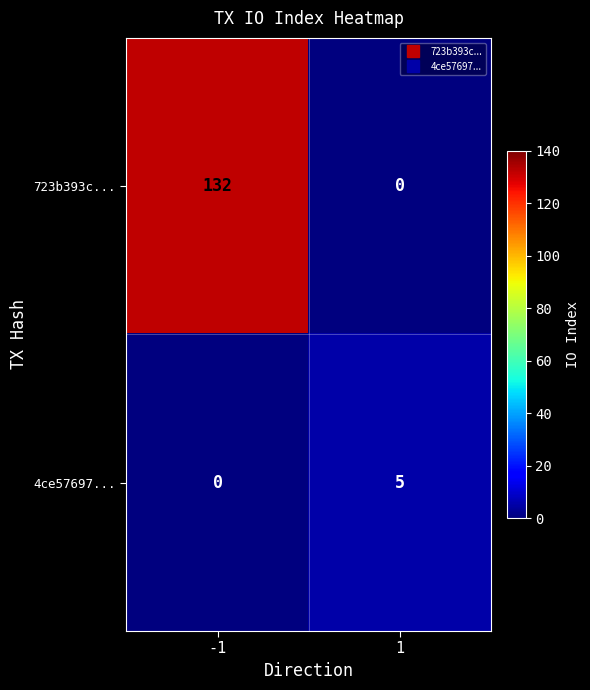

How many distinct data groups are displayed?

2